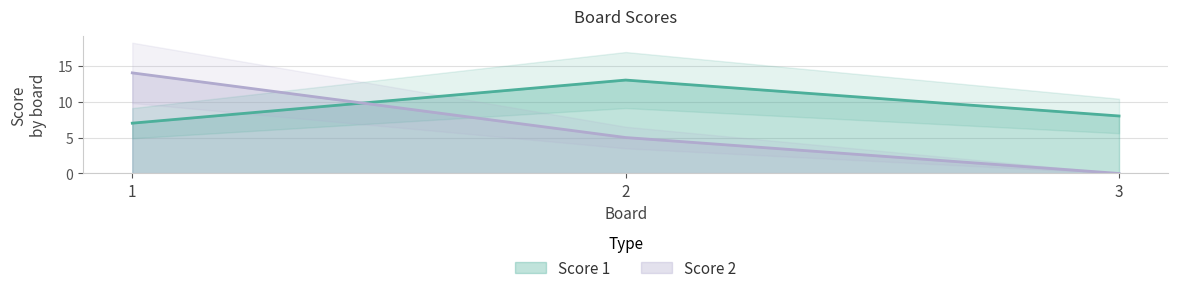

Does the chart display data point markers on the line(s)?

No